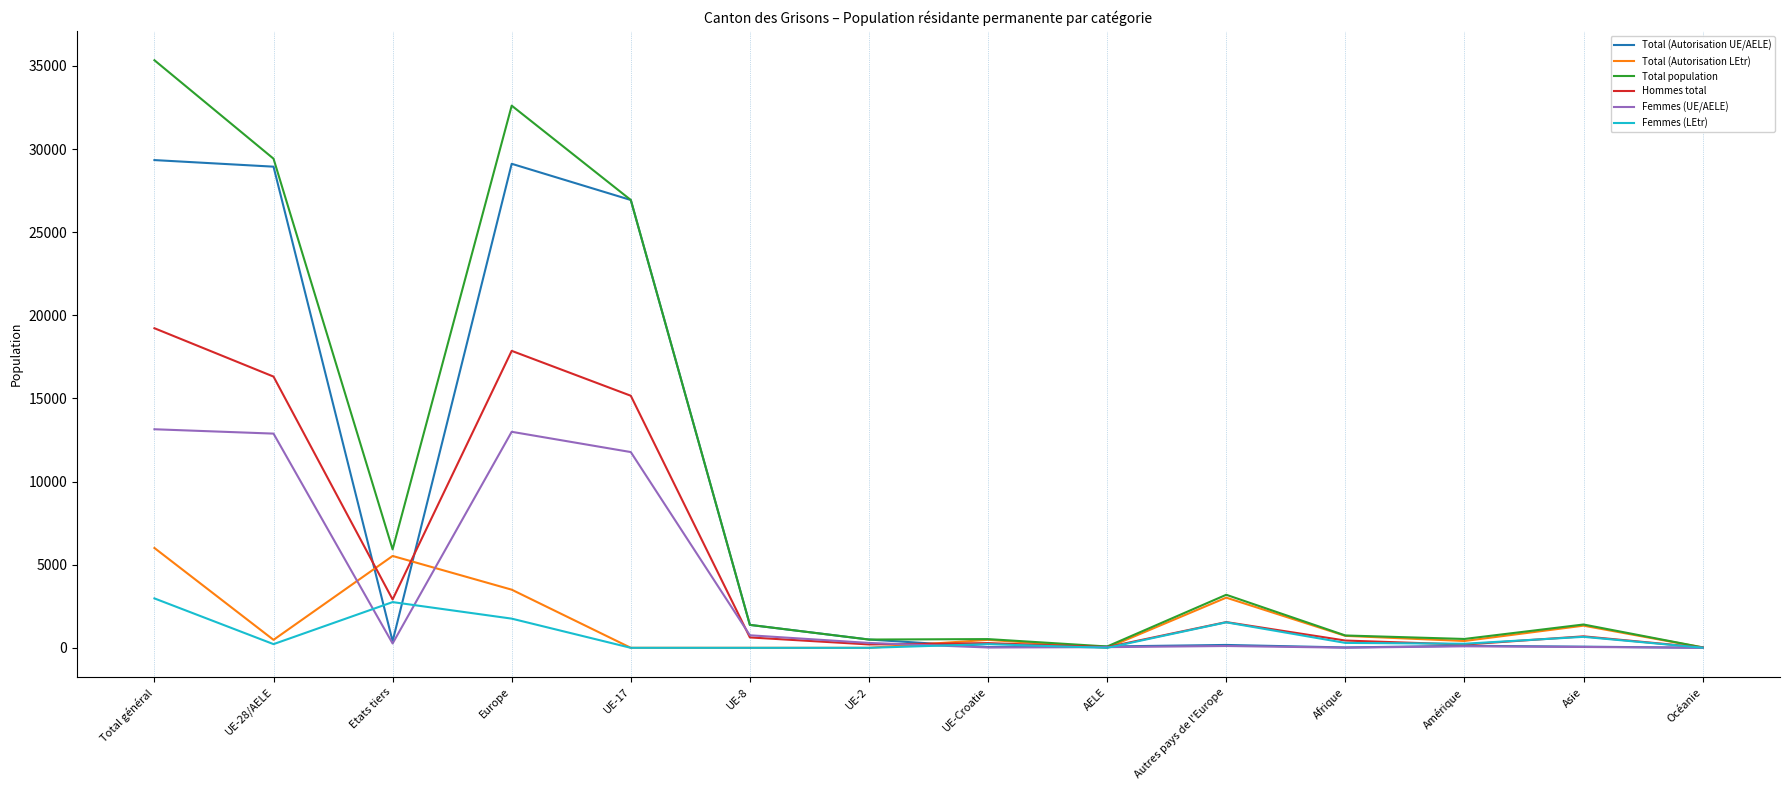

Where is Total population nearest to the value 17687?

UE-17